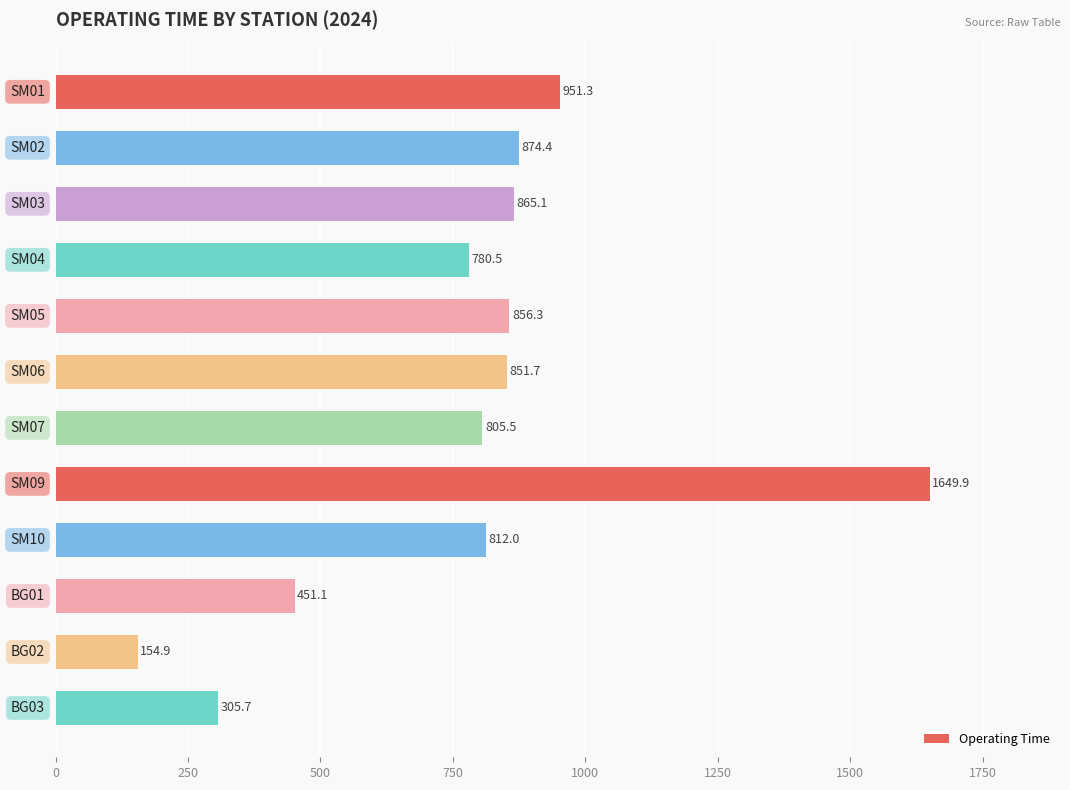

What is the sum of all values?

9358.2